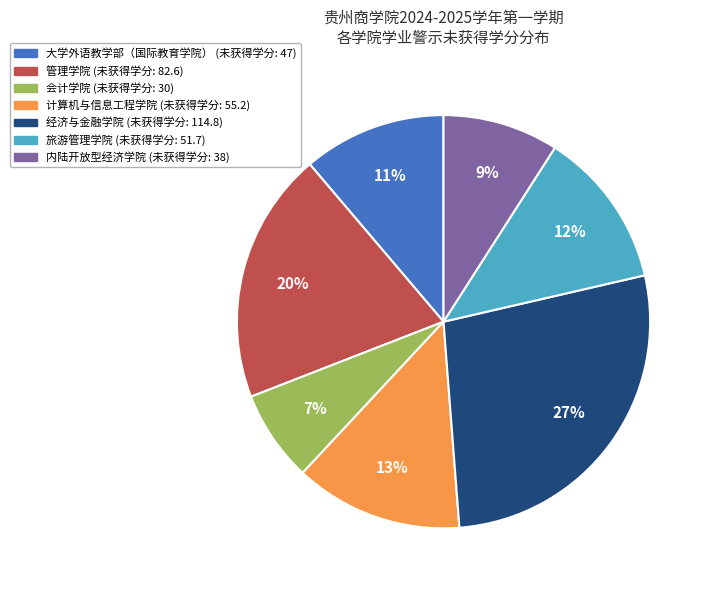

What percentage is the 旅游管理学院 slice, to the nearest percent?

12%